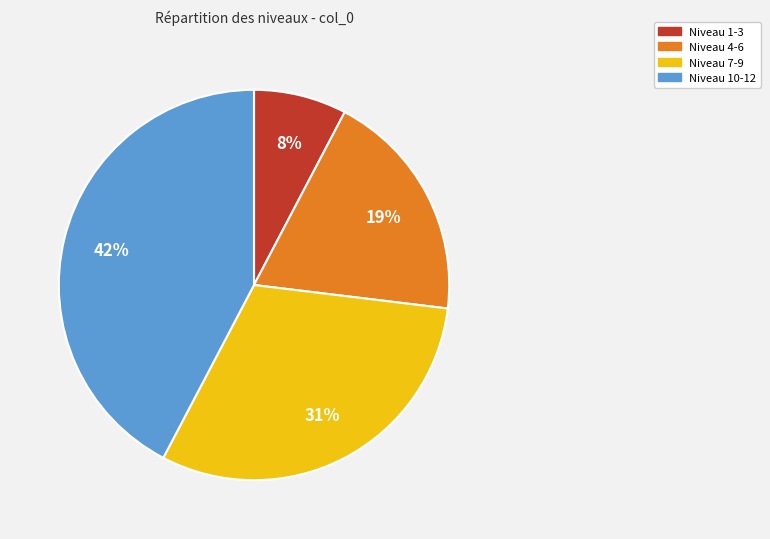

Count the number of slices in the pie.

4